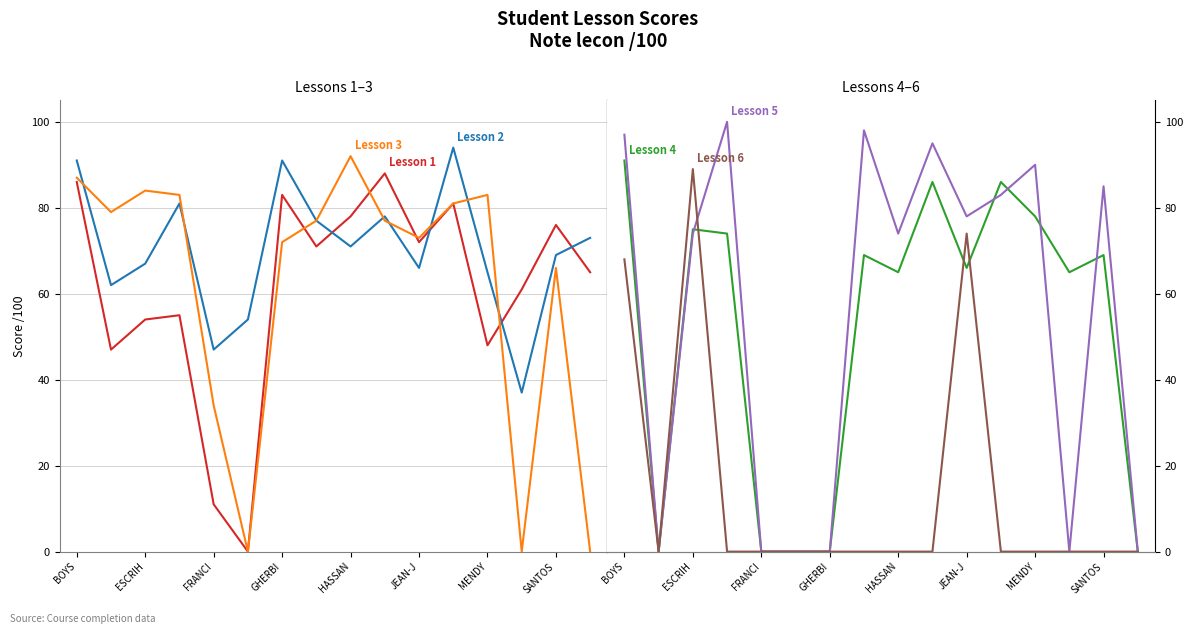

What is the total value across all series at 9?

424